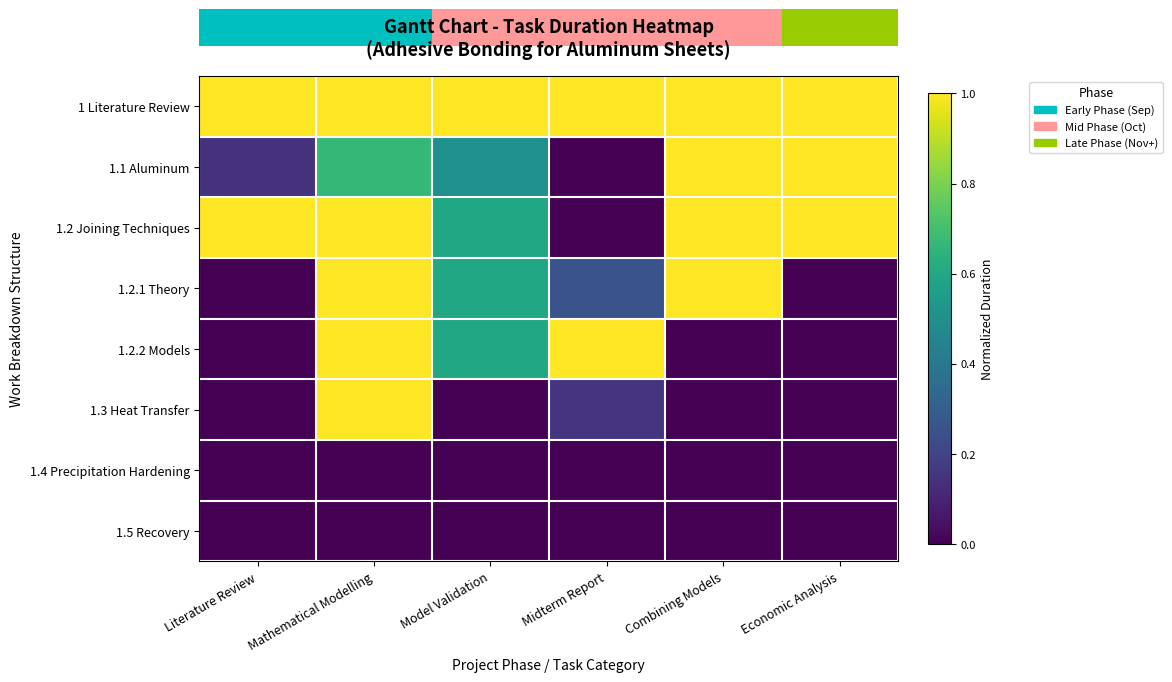

Rank the series at Literature Review from lowest to highest value.

1.2.1 Theory, 1.2.2 Models, 1.3 Heat Transfer, 1.4 Precipitation Hardening, 1.5 Recovery, 1.1 Aluminum, 1 Literature Review, 1.2 Joining Techniques